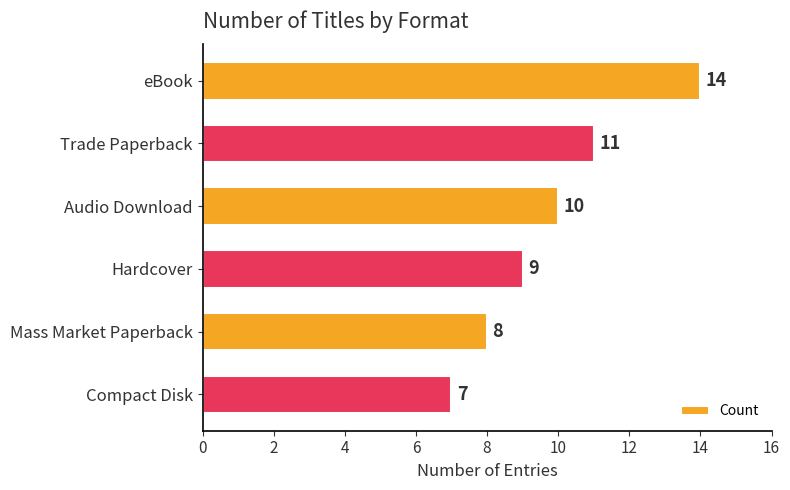

List the labels in order of value, largest first.

eBook, Trade Paperback, Audio Download, Hardcover, Mass Market Paperback, Compact Disk